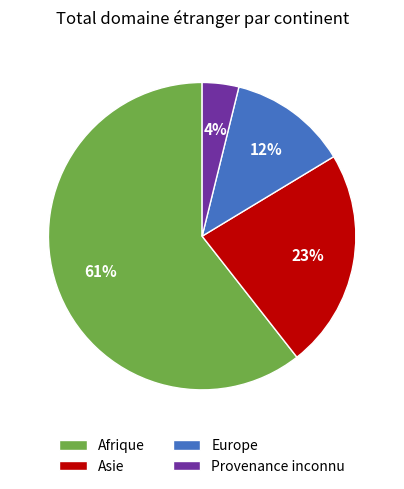

Which has a higher value, Asie or Europe?

Asie